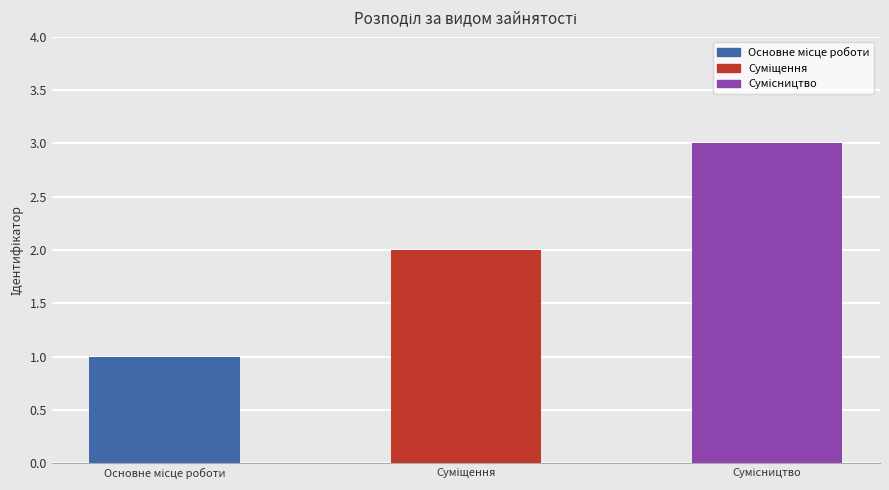

What is the difference between the second highest and minimum values?

1